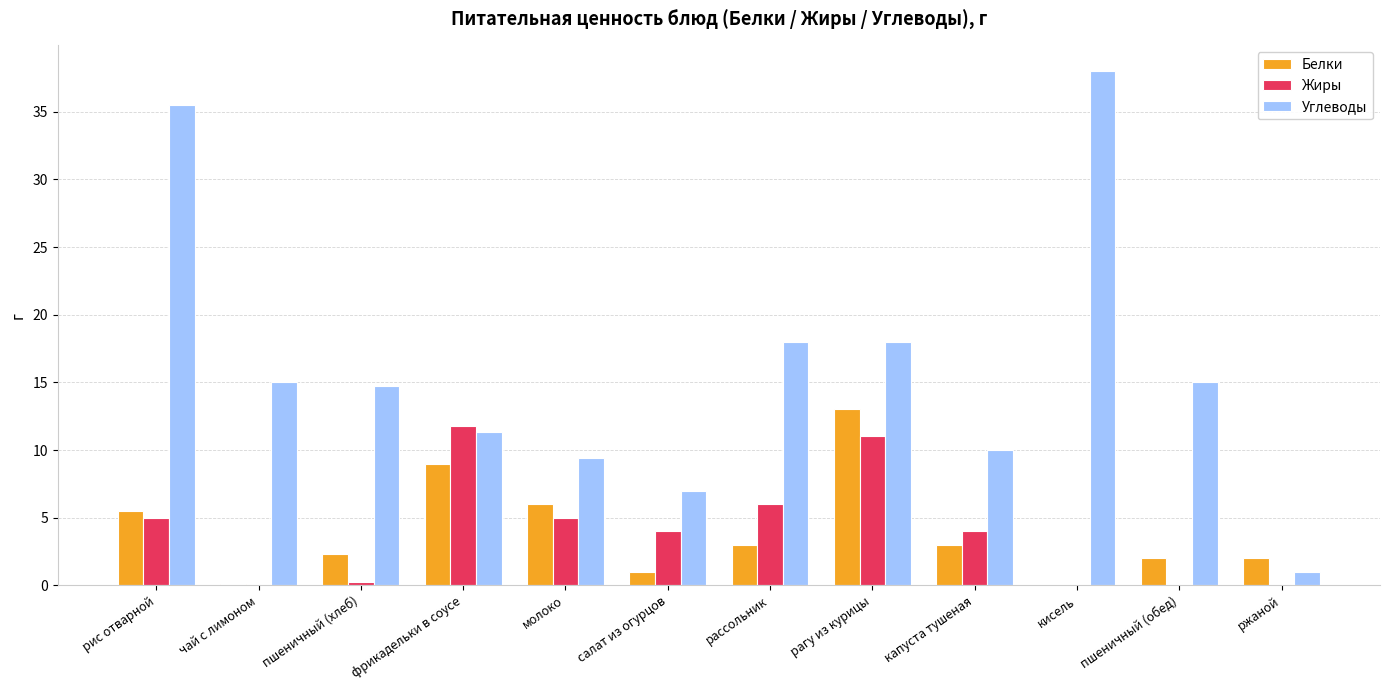

Which series has the largest total across all categories?

Углеводы